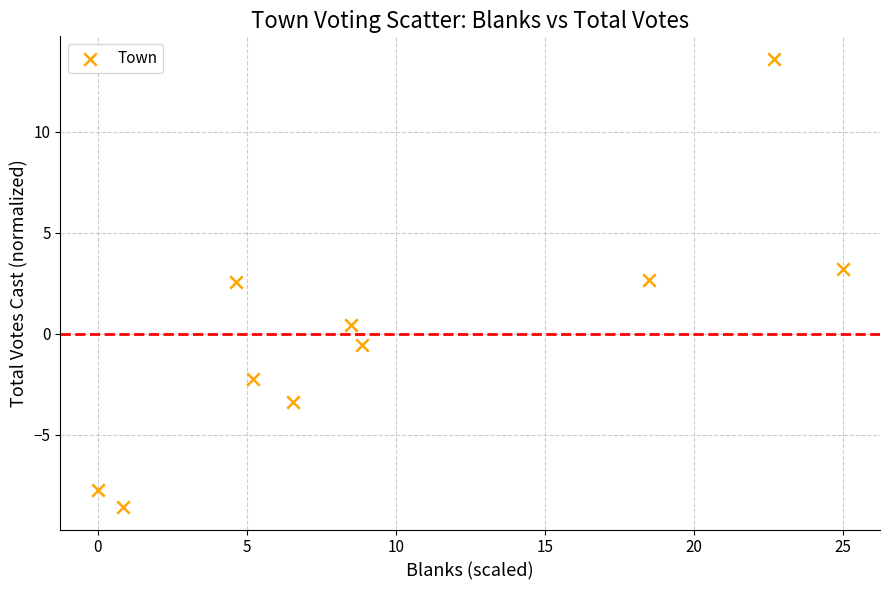

What is the average X value?

10.1